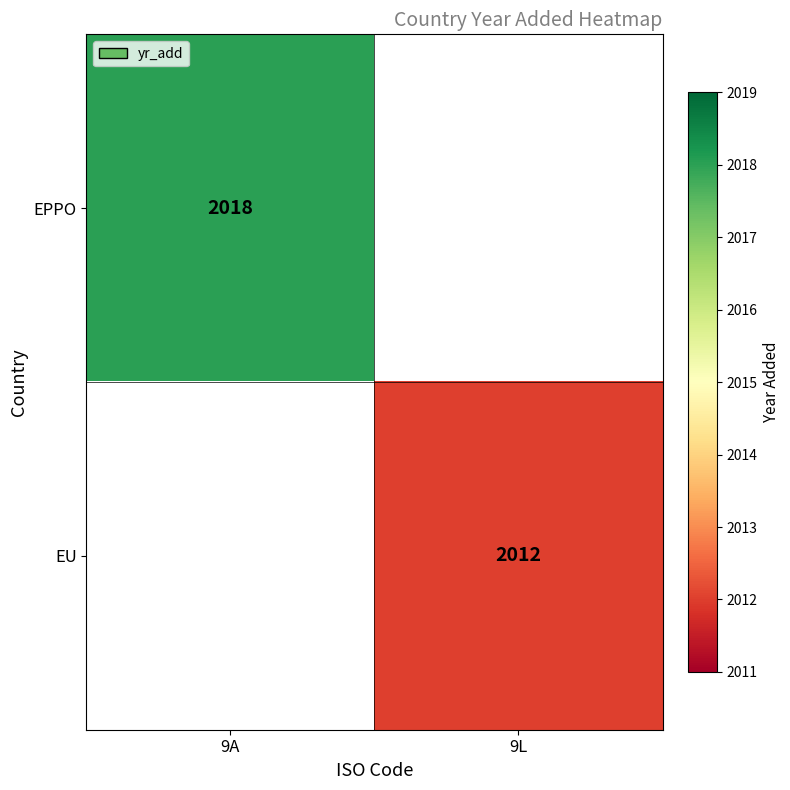

Between 9L and 9A, which is larger?

9A